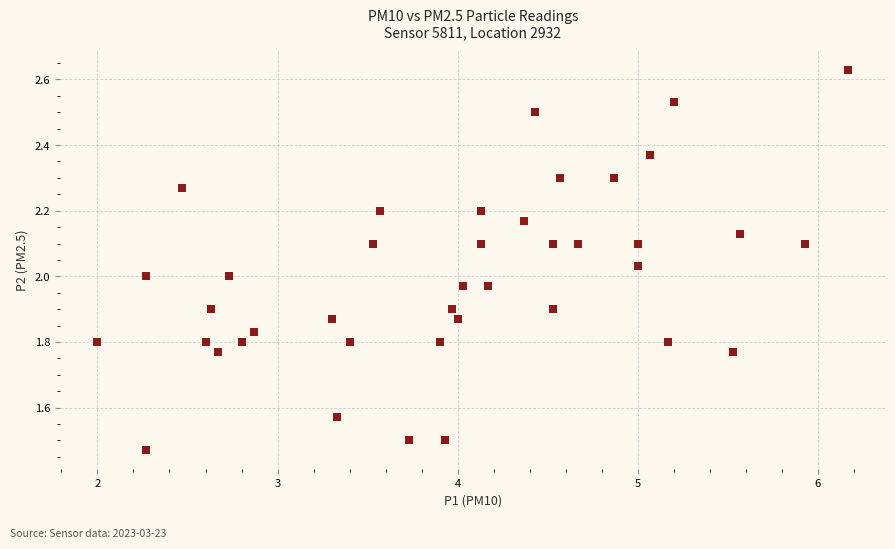

What is the range of X values (max minus min)?

4.2